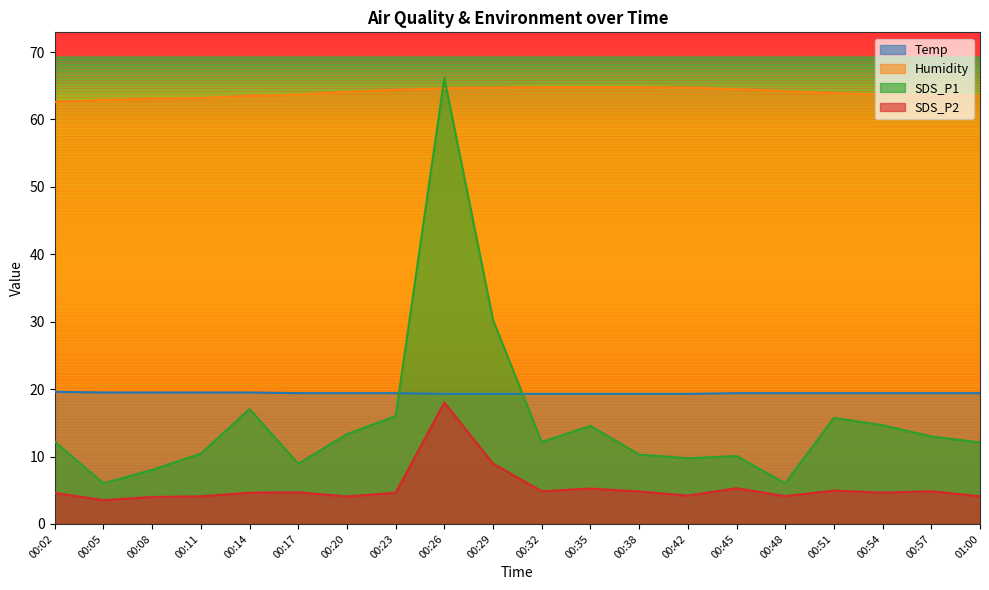

What are all the series names shown in the legend?

Temp, Humidity, SDS_P1, SDS_P2